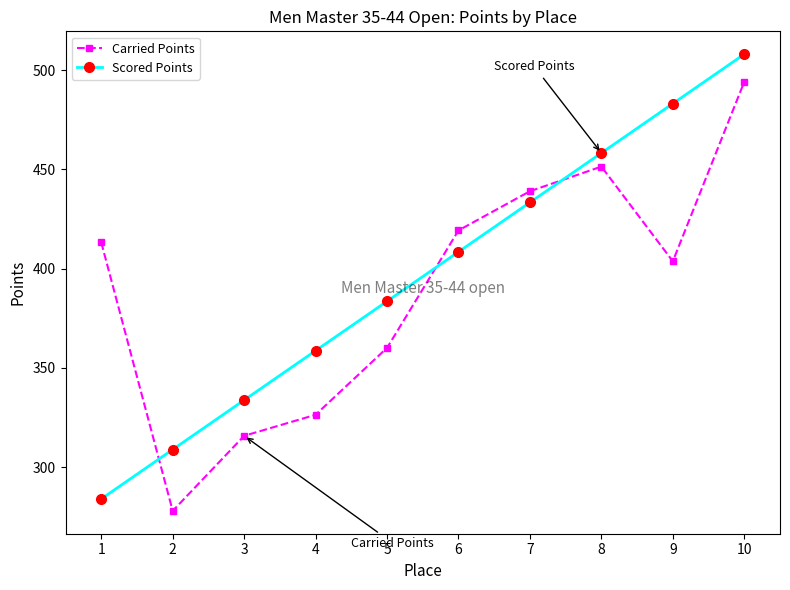

True or false: Scored Points has a value of 237.5 at 6.

False